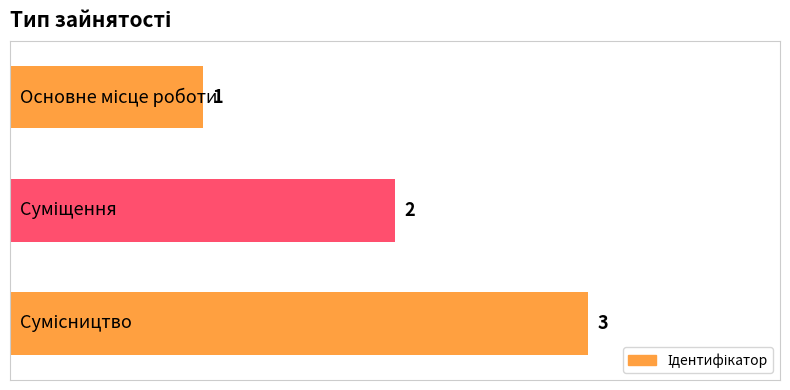

How many data points are less than 2?

1